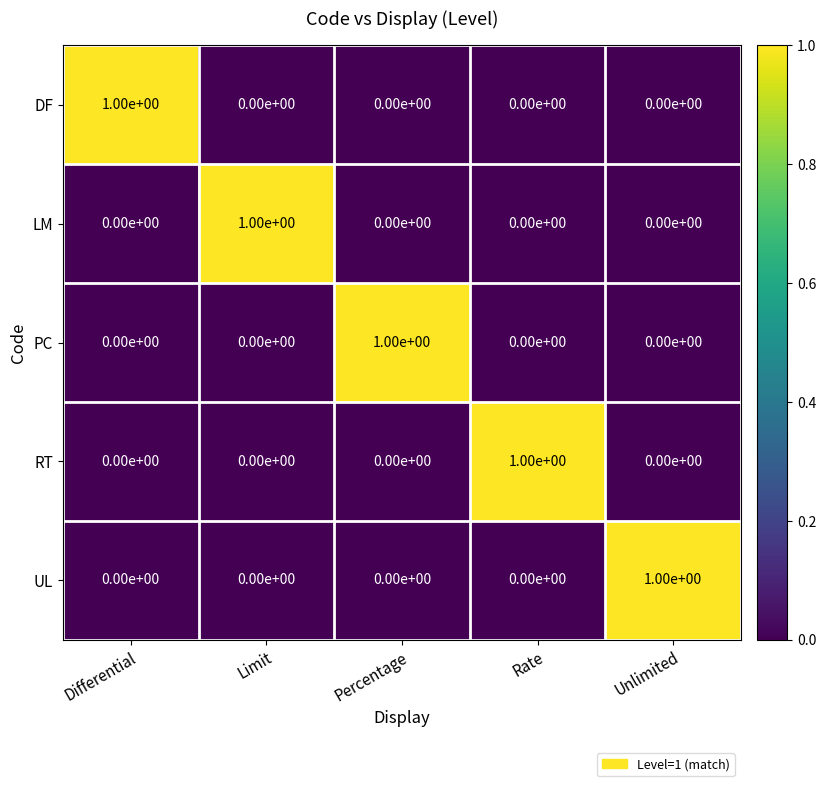

Is the value of LM at Limit greater than the value of DF at Unlimited?

Yes